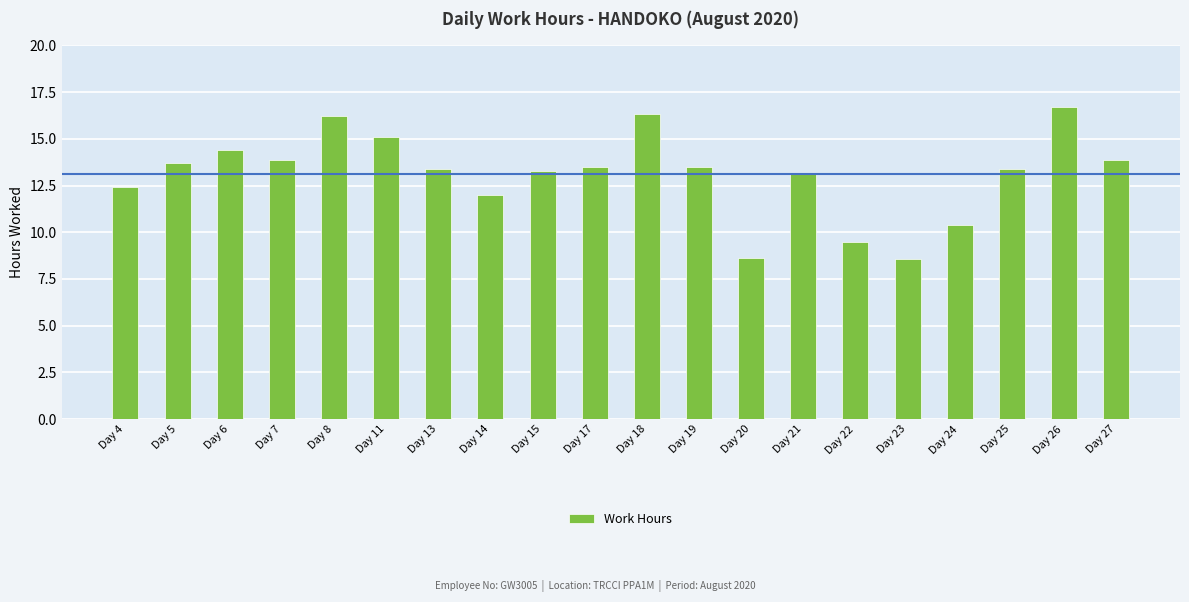

The chart shows a value of 20.5 at Day 15. True or false?

False